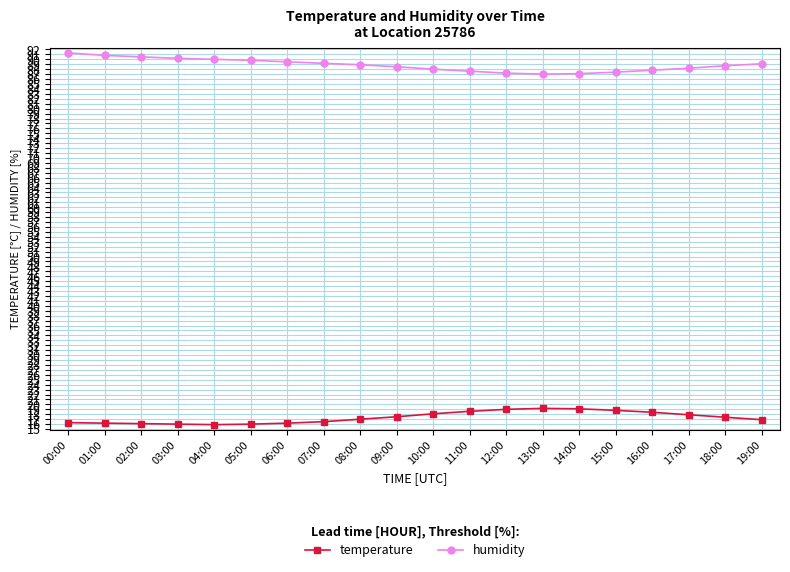

What is the difference between the highest and lowest values at 14:00?

68.0